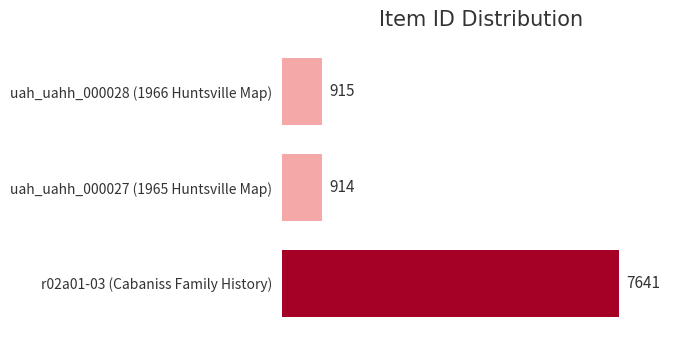

Rank the categories by value from lowest to highest.

uah_uahh_000027 (1965 Huntsville Map), uah_uahh_000028 (1966 Huntsville Map), r02a01-03 (Cabaniss Family History)